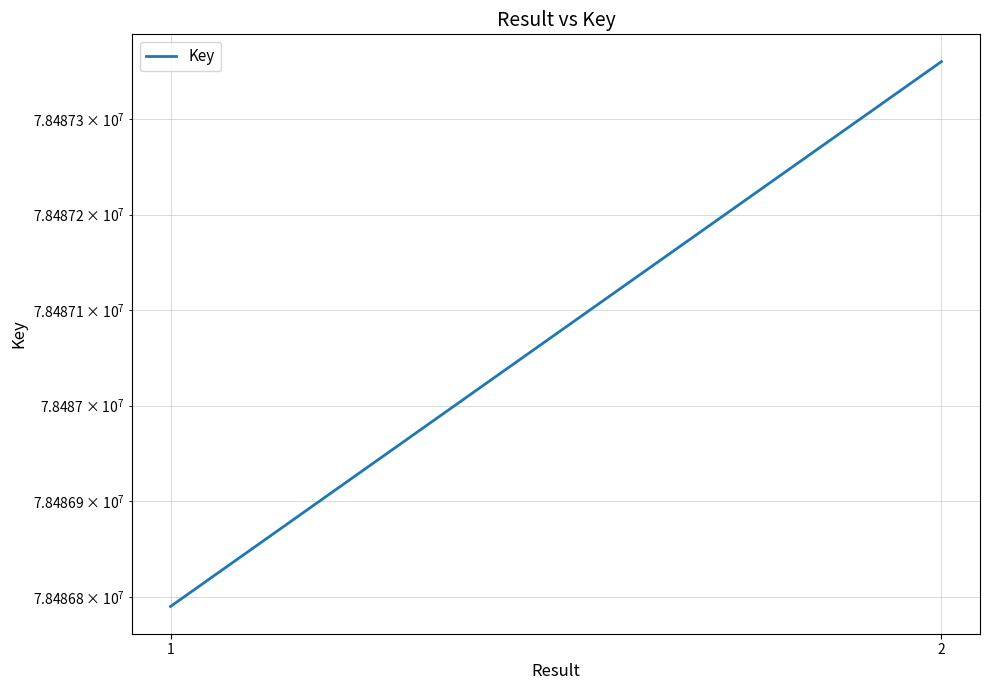

How many values are between 78486790 and 78487360?

2